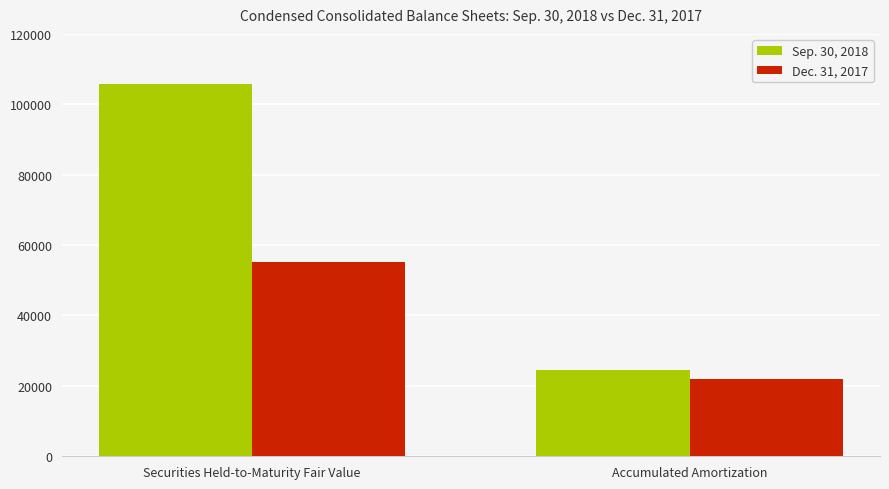

Which label corresponds to the smallest value in the chart?

Accumulated Amortization